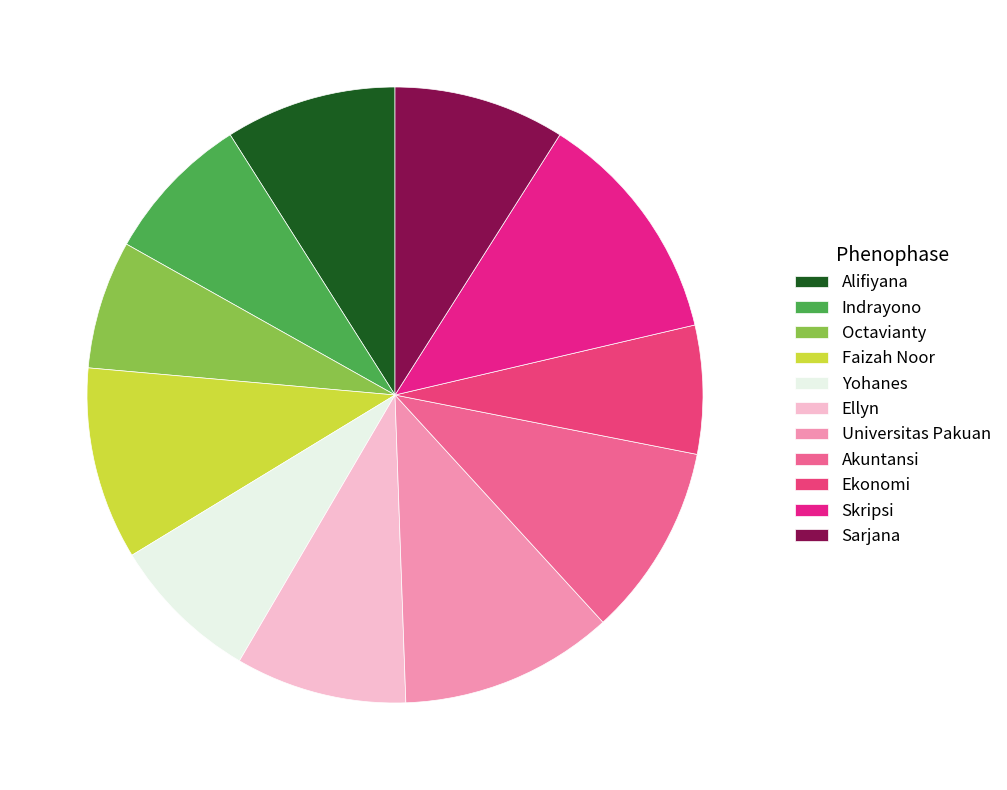

Which category has the biggest portion of the pie?

Skripsi